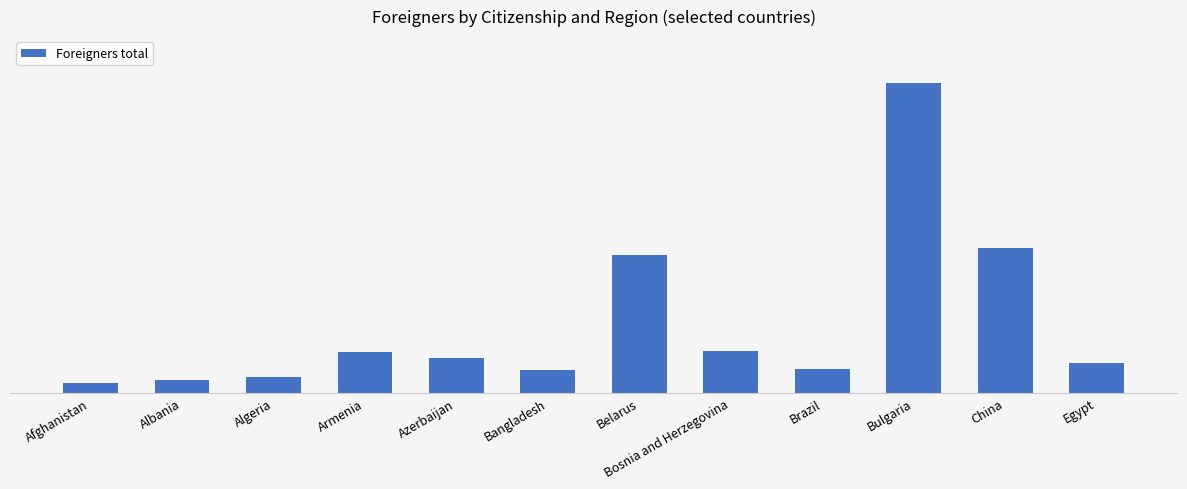

What is the change in value from Algeria to Azerbaijan?

+1060